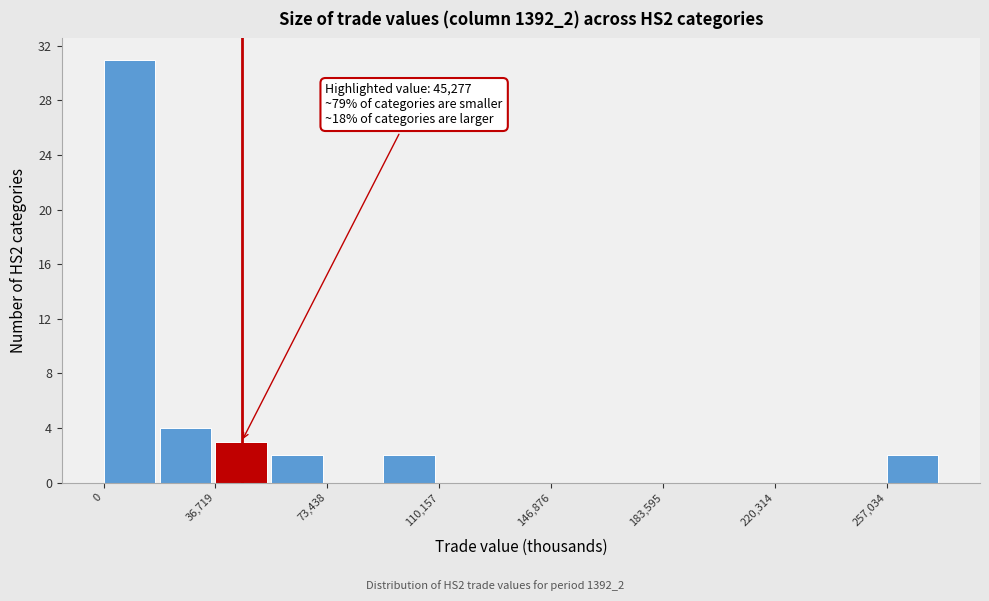

Around what value on the x-axis is the tallest bar? Give the approximate position of its centre, as read against the axis.

10000